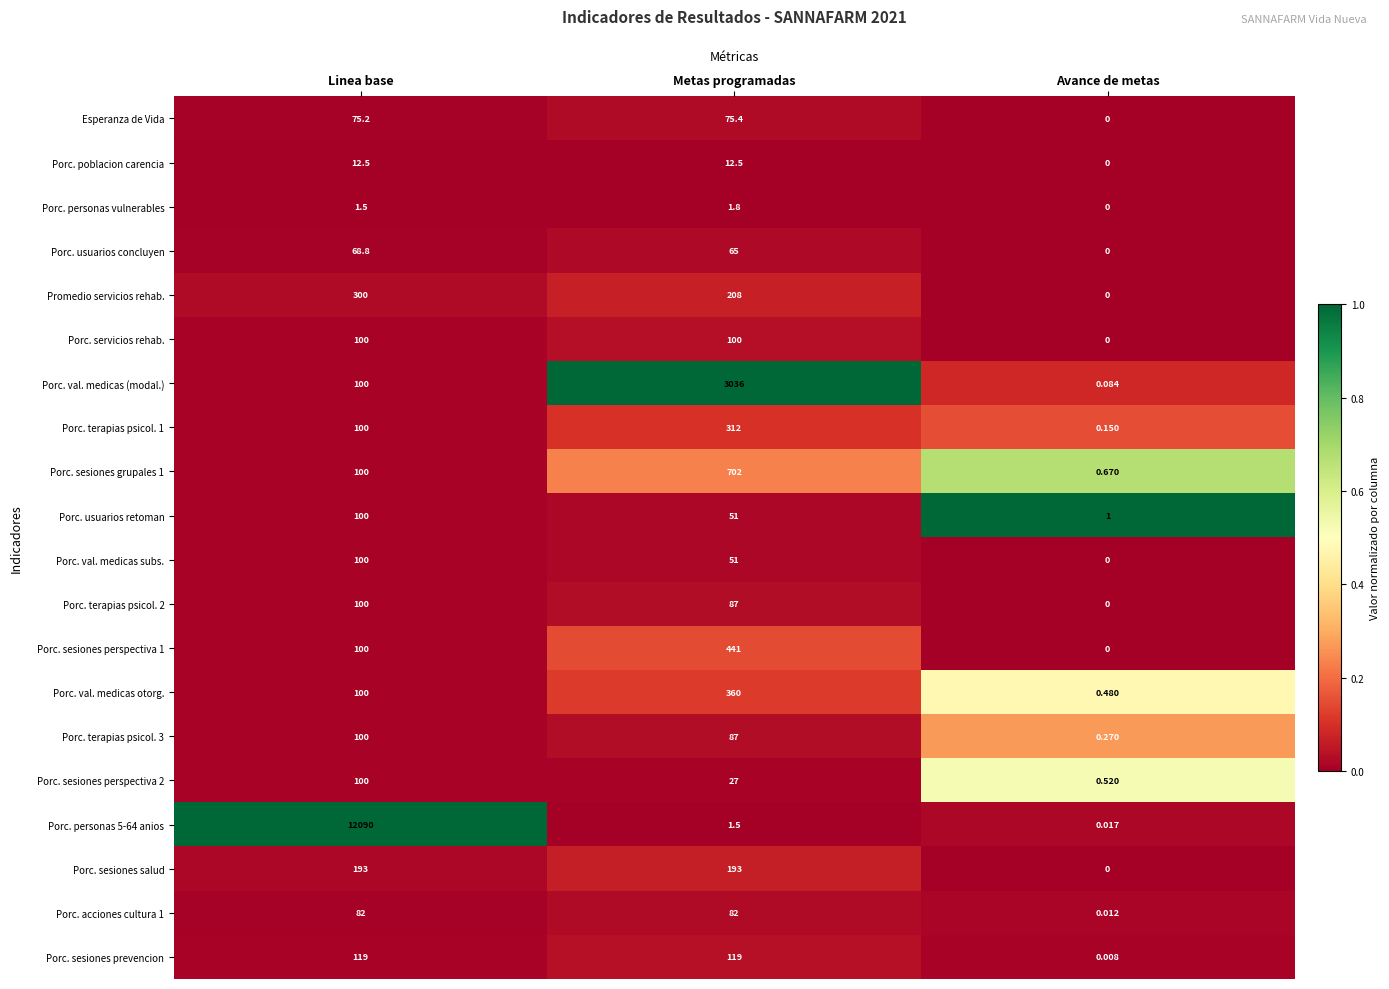

What is the difference between the highest and lowest values at Linea base?

12088.5